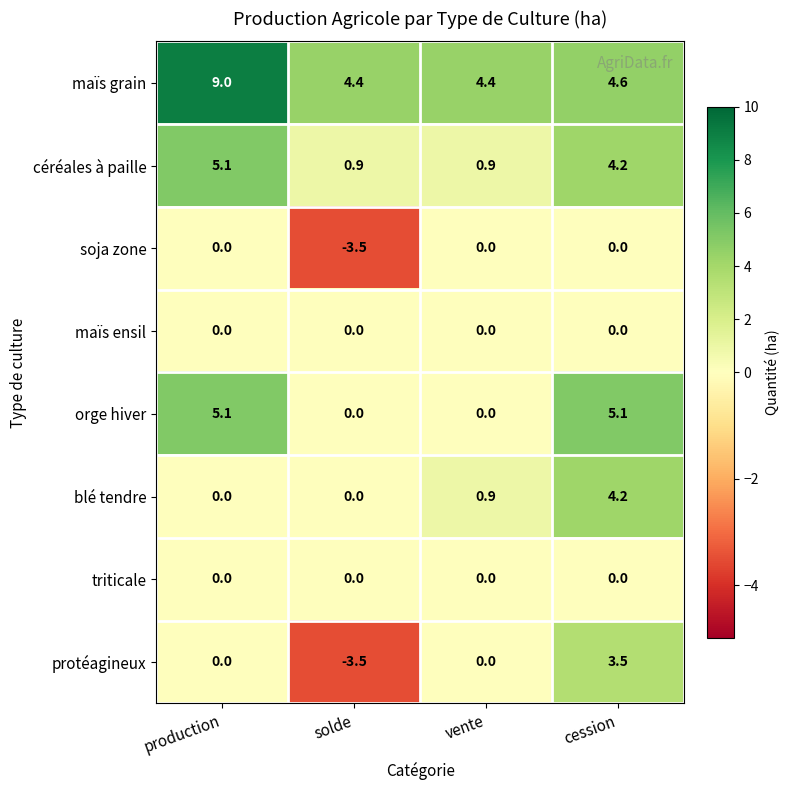

The orge hiver series shows 5.1 at production. True or false?

True